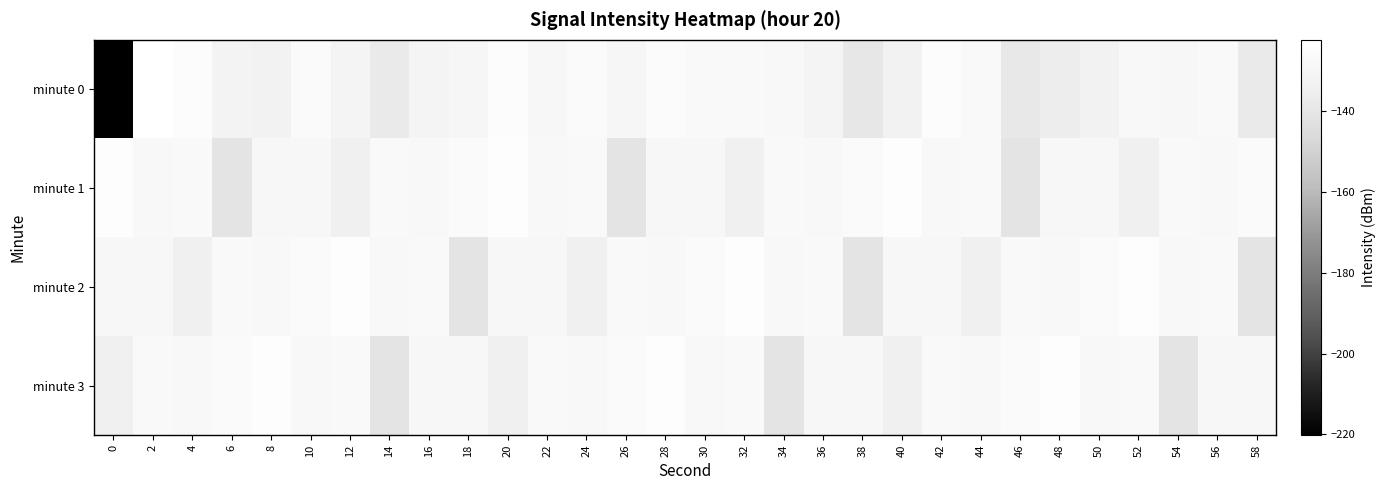

Between 24 and 40, which series saw the biggest shift?

minute 0